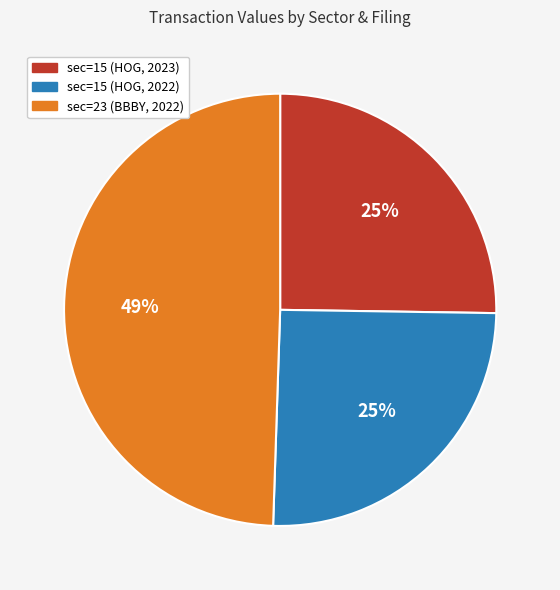

Is there any slice that represents more than half of the pie?

No